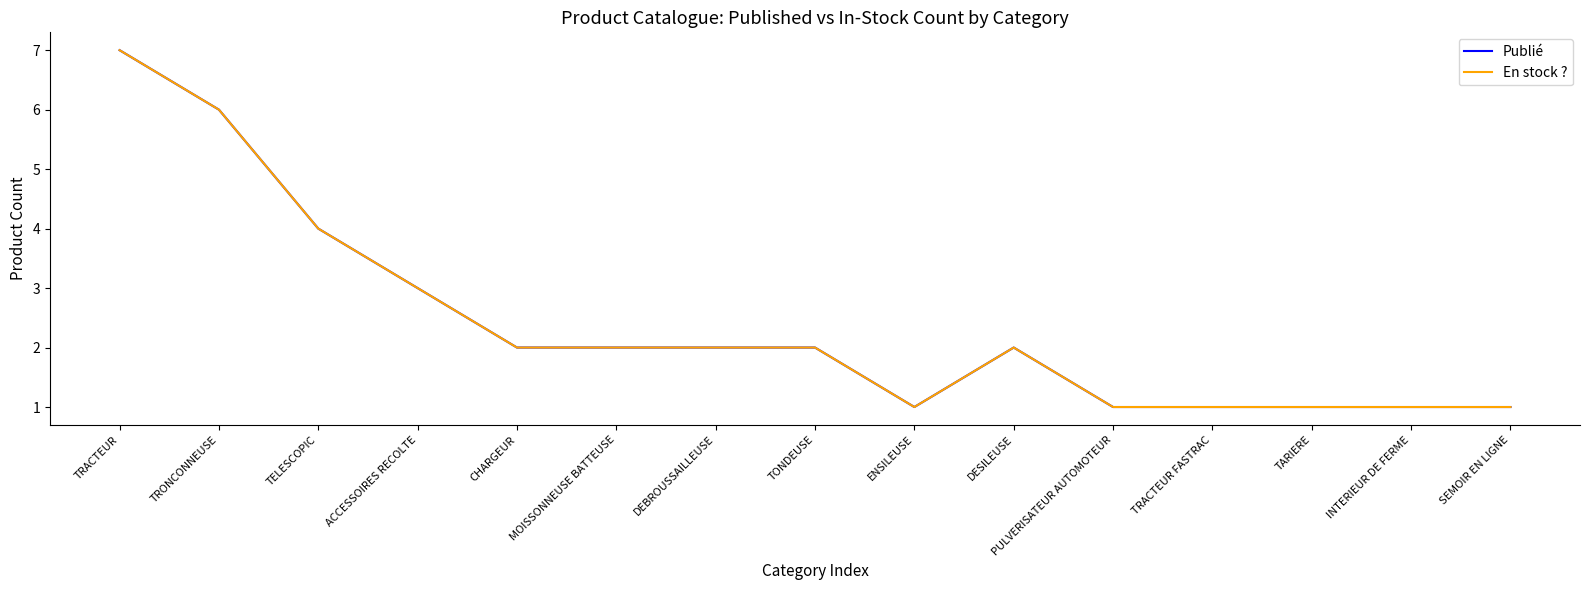

What is the value of the Publié point at the 2nd from the left?

6